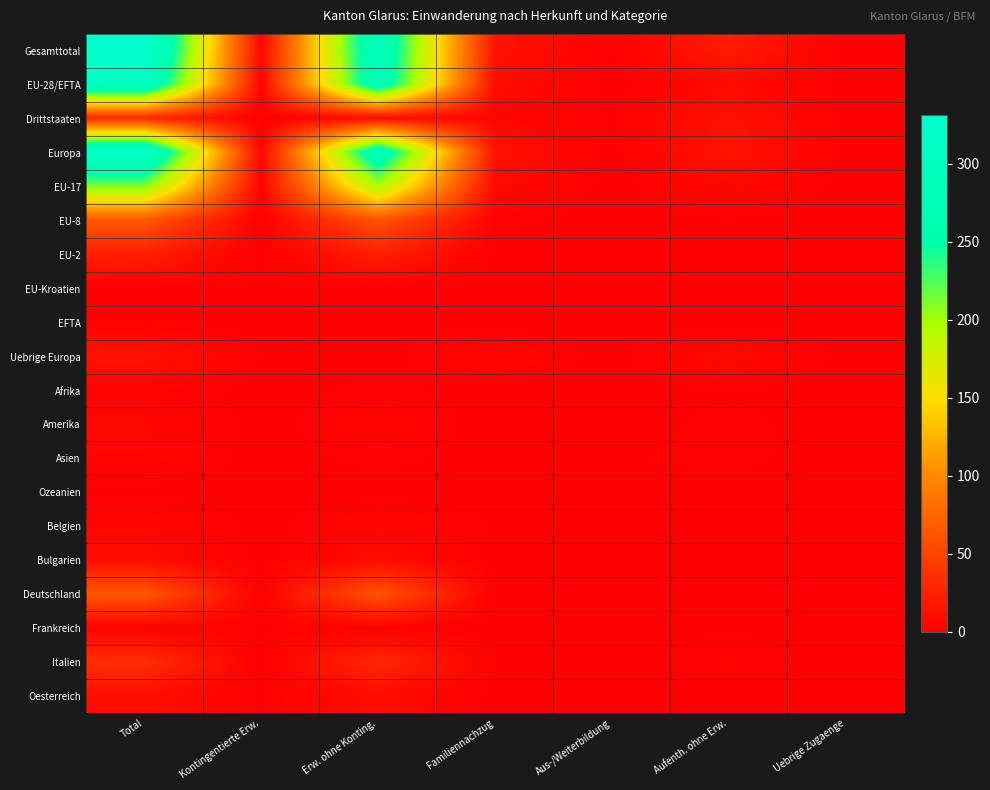

What is the total value across all series at Total?

1435